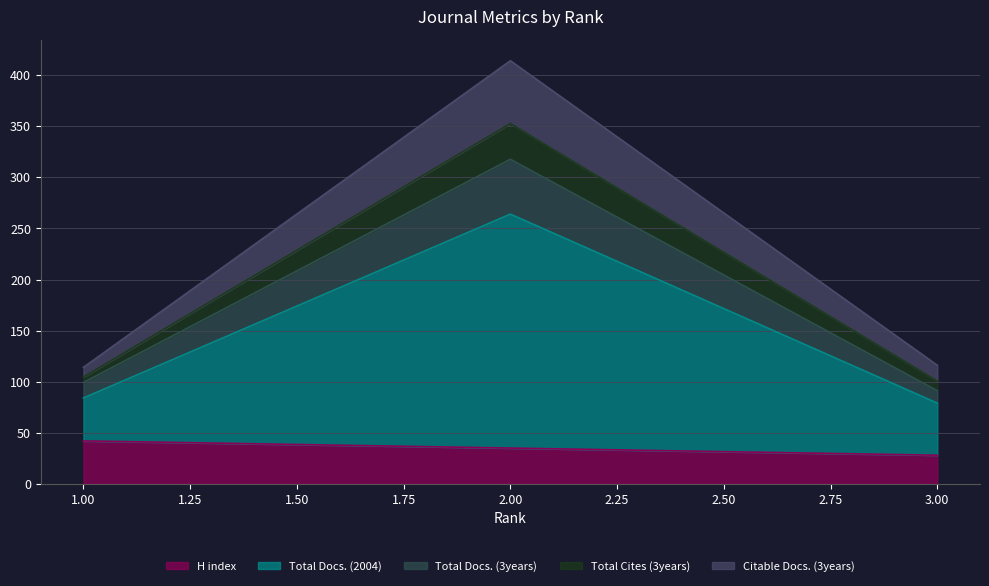

Which has a higher value, 1 or 3?

1